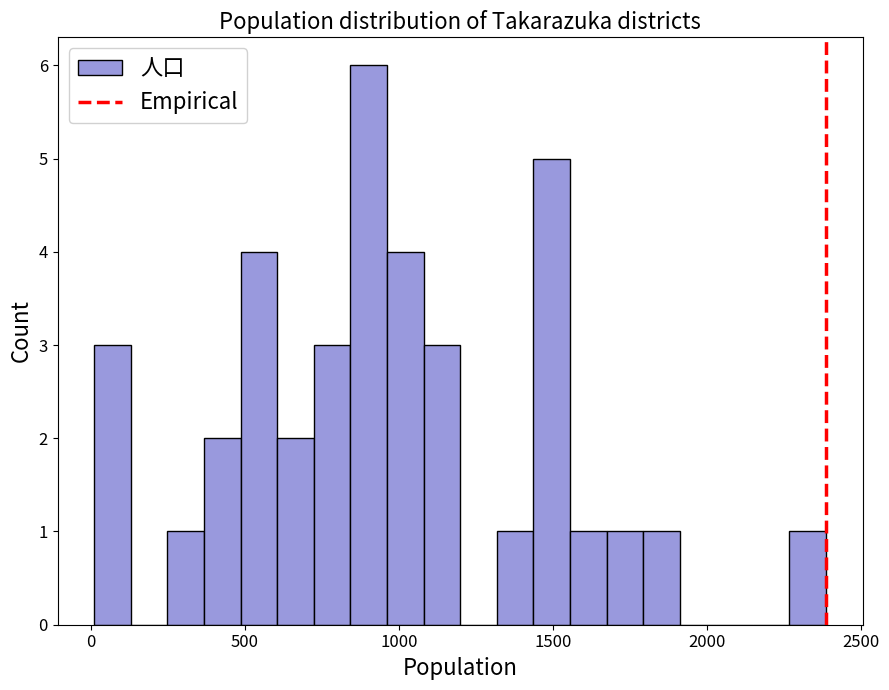

Around what value on the x-axis is the tallest bar? Give the approximate position of its centre, as read against the axis.

900